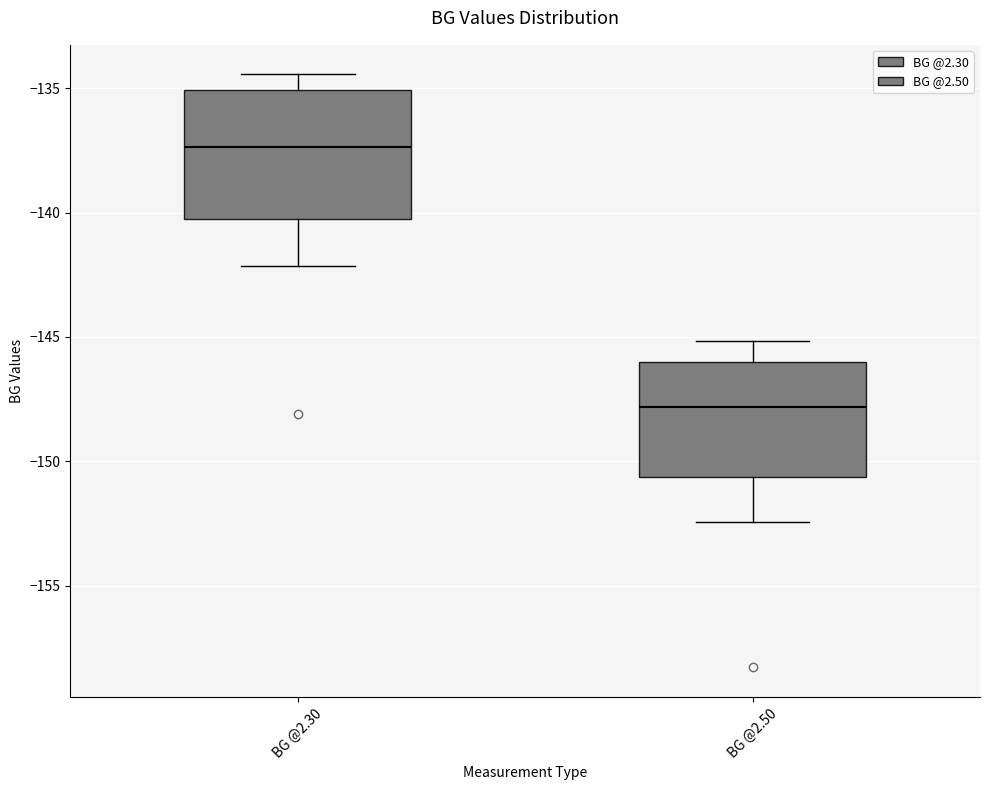

Reading left to right, read every box against the y-axis: the position of its median line, the range the box covers, and the ends of its whiskers. The values are not printed on the chart, so give them approximately, as read against the axis.

BG @2.30: median -137.5, box -140.5 to -135.0, whiskers -142.0 to -134.5
BG @2.50: median -148.0, box -150.5 to -146.0, whiskers -152.5 to -145.0